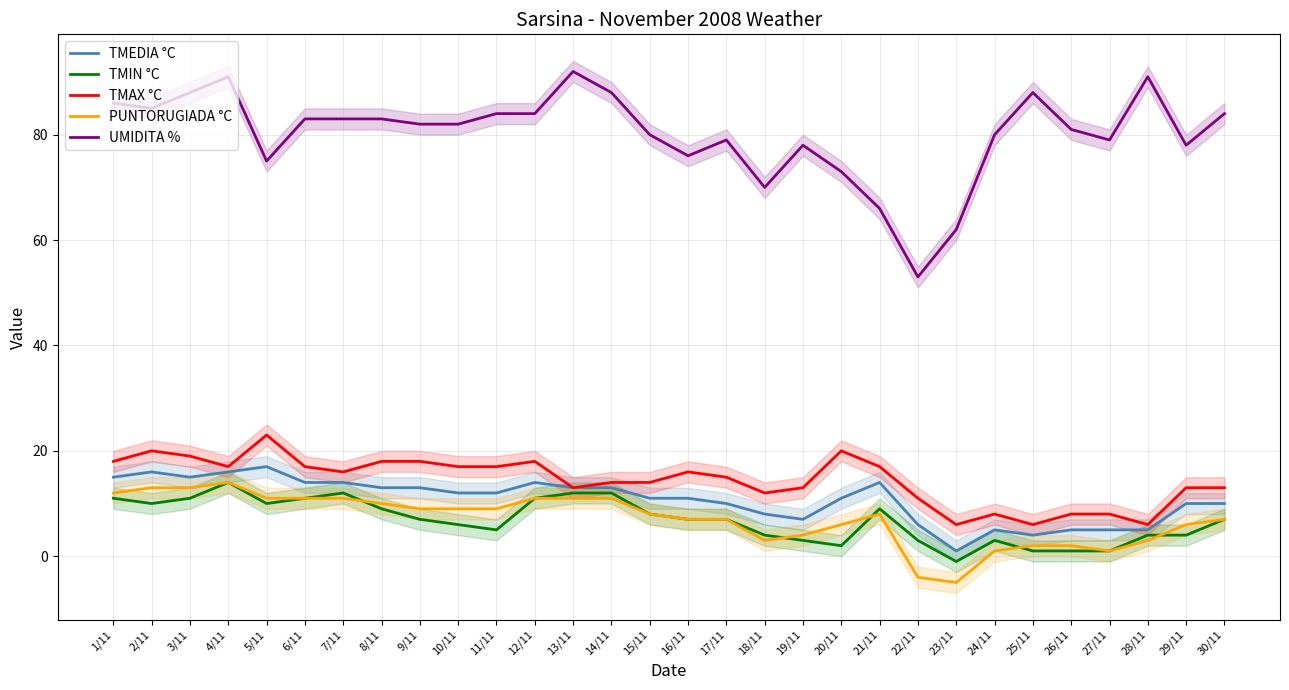

At which label does TMAX °C reach its peak?

5/11